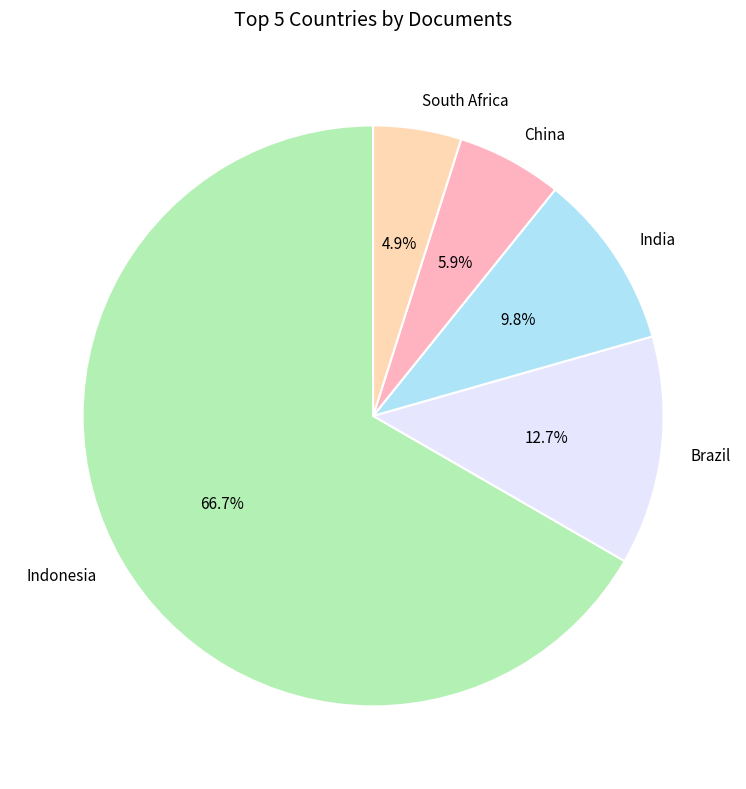

How many segments does this pie chart have?

5